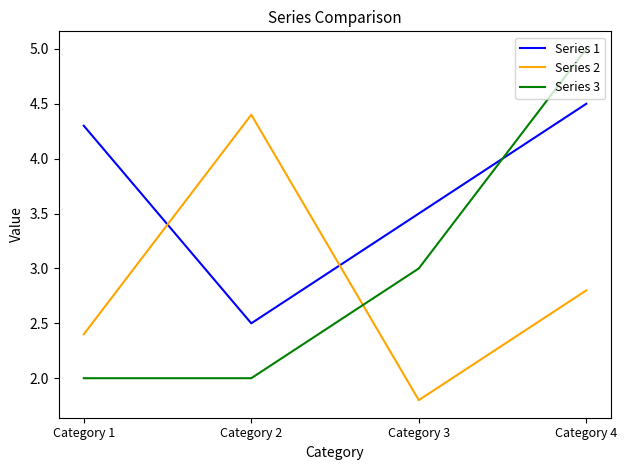

Which series ends up on top after the final intersection of Series 2 and Series 1?

Series 1